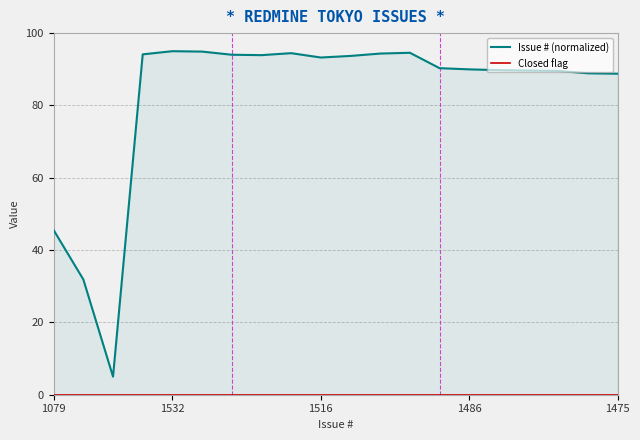

What is the spread (max minus min) of values at 1516?

93.3